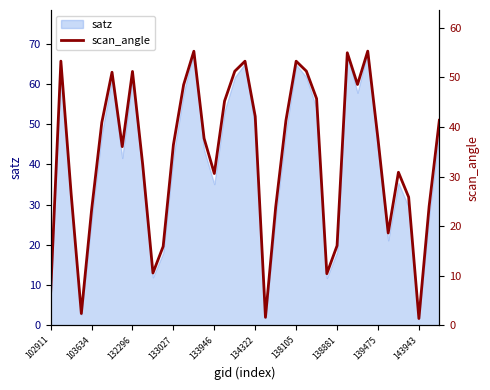

What is the change in value from 133027 to 133946?

+20.8